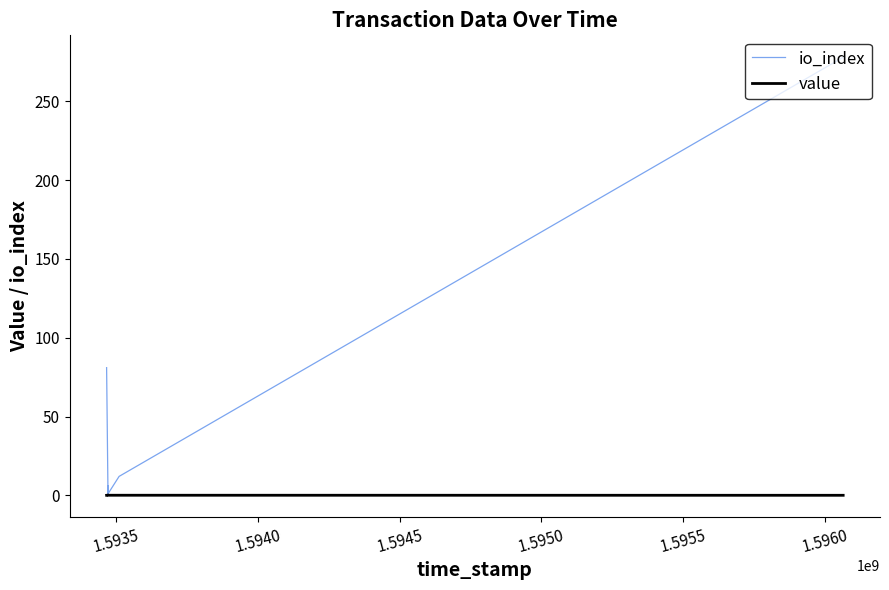

Which series has the largest range (max minus min)?

io_index